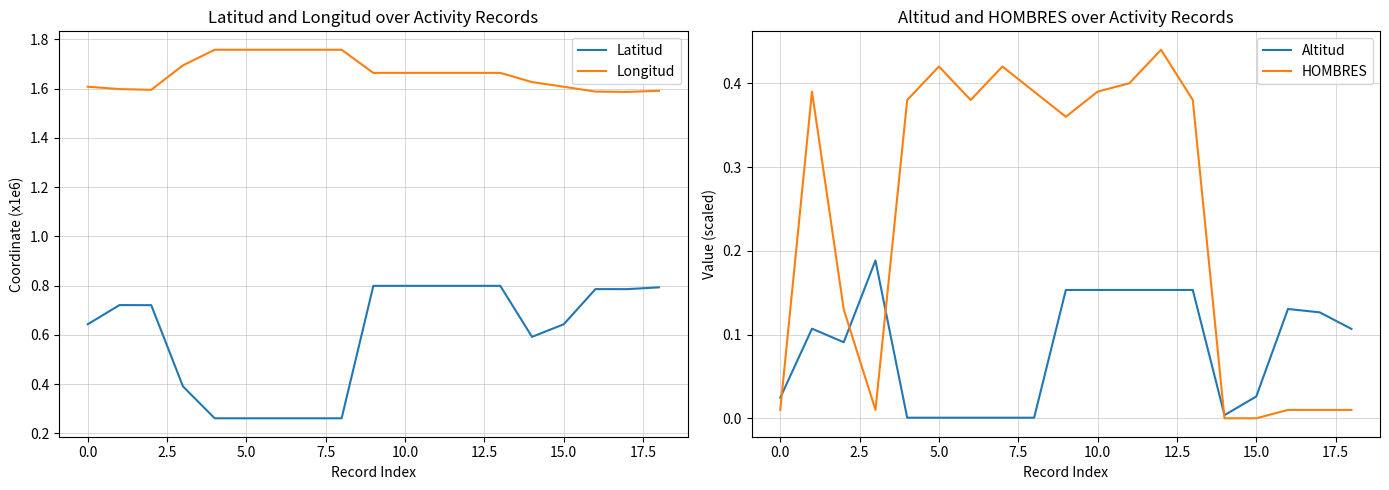

True or false: Latitud and Longitud cross at least once.

False